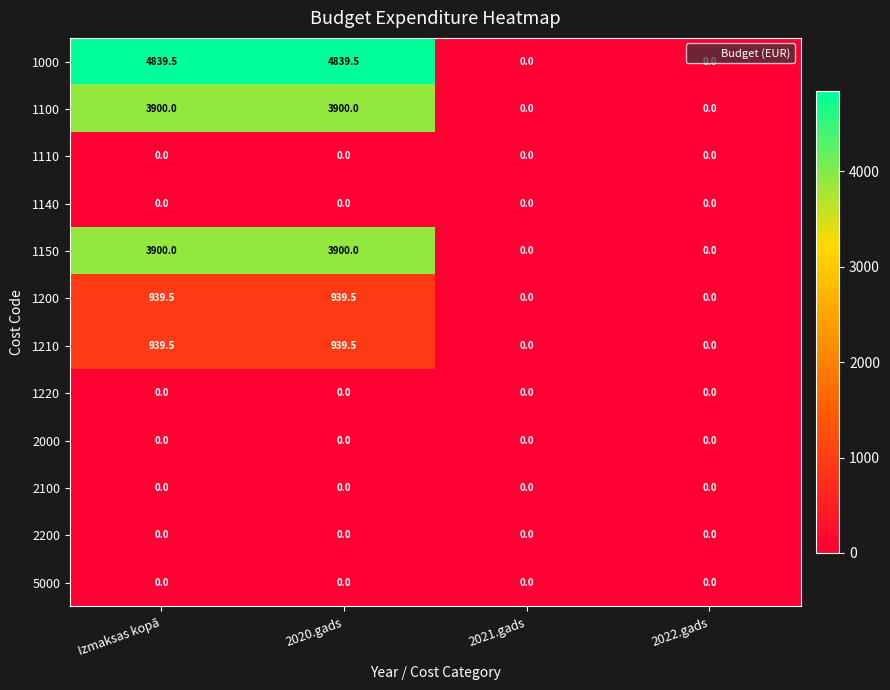

Which series has the largest total across all categories?

1000